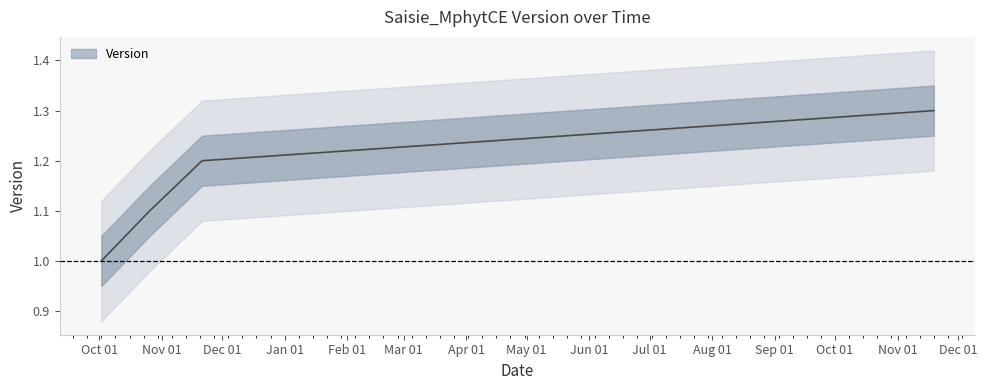

Between 2017-10-26 and 2017-11-21, which is larger?

2017-11-21